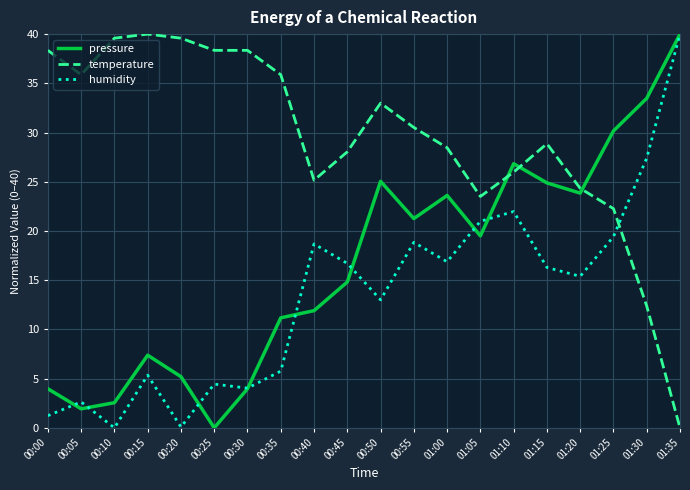

The humidity series shows 4.2 at 00:40. True or false?

False